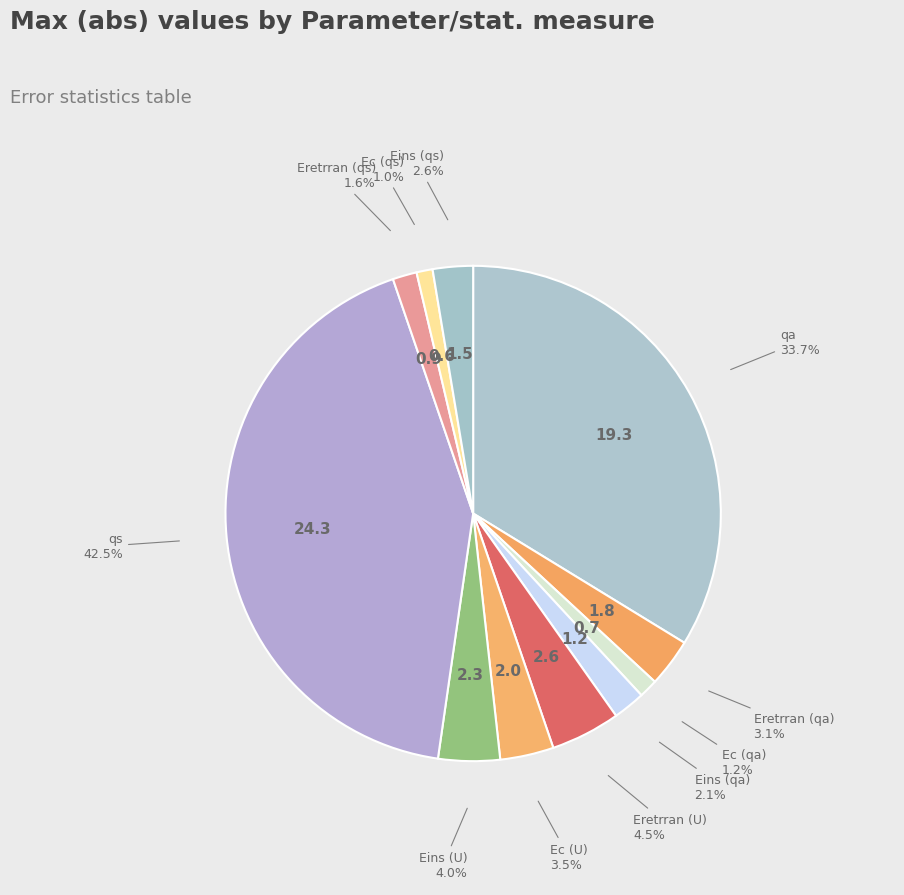

Count the number of slices in the pie.

11